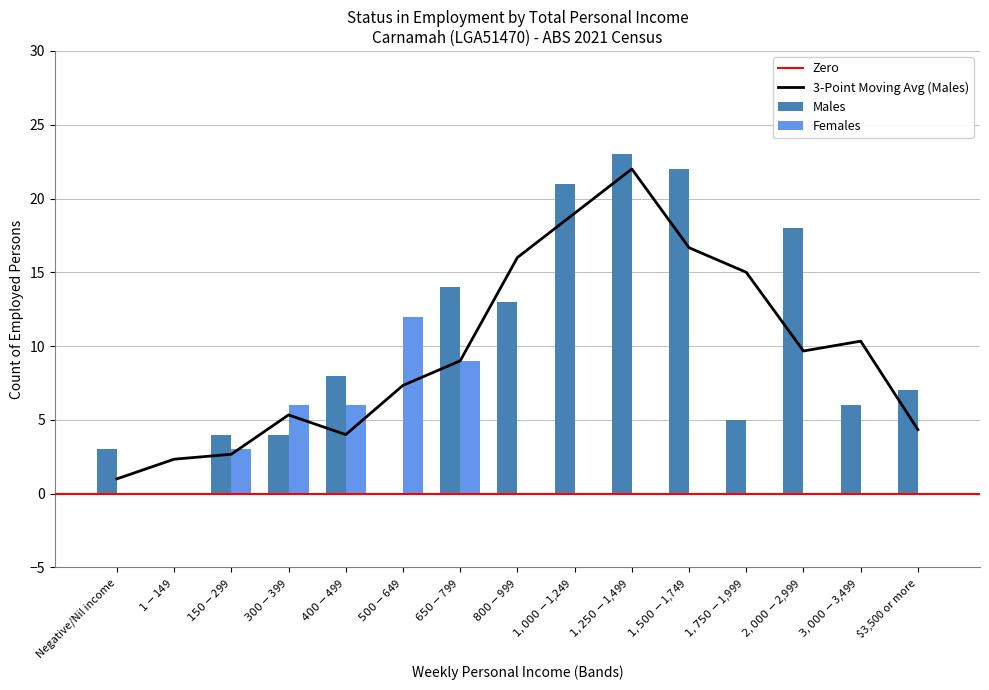

How many values in the Males series are below 7?

7